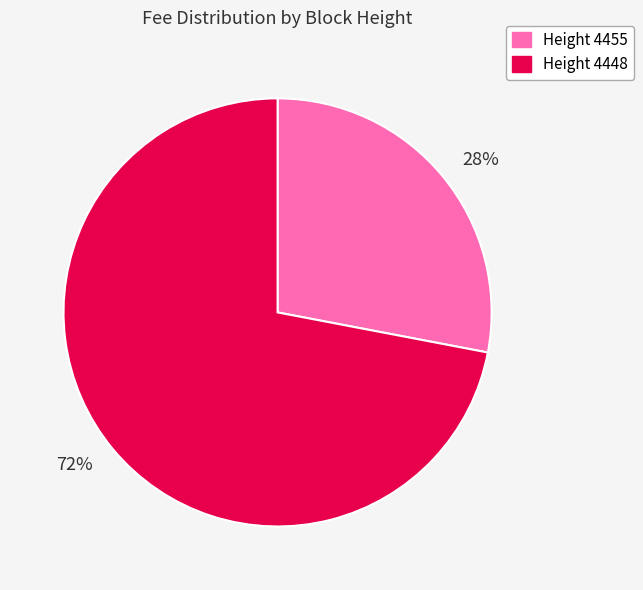

How many slices are in this pie chart?

2